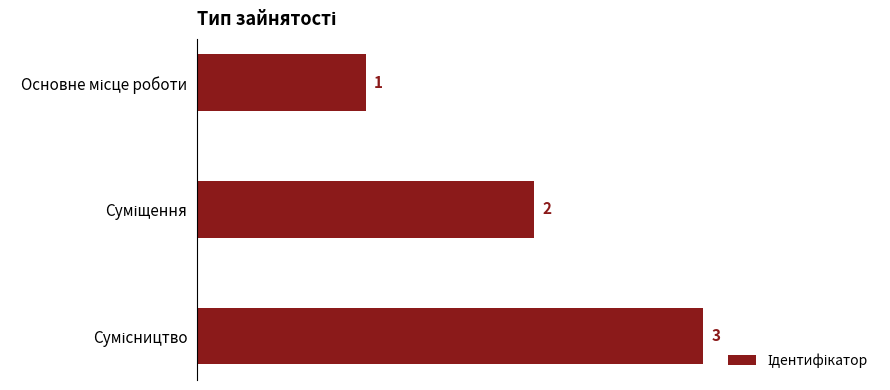

How many distinct data groups are displayed?

1